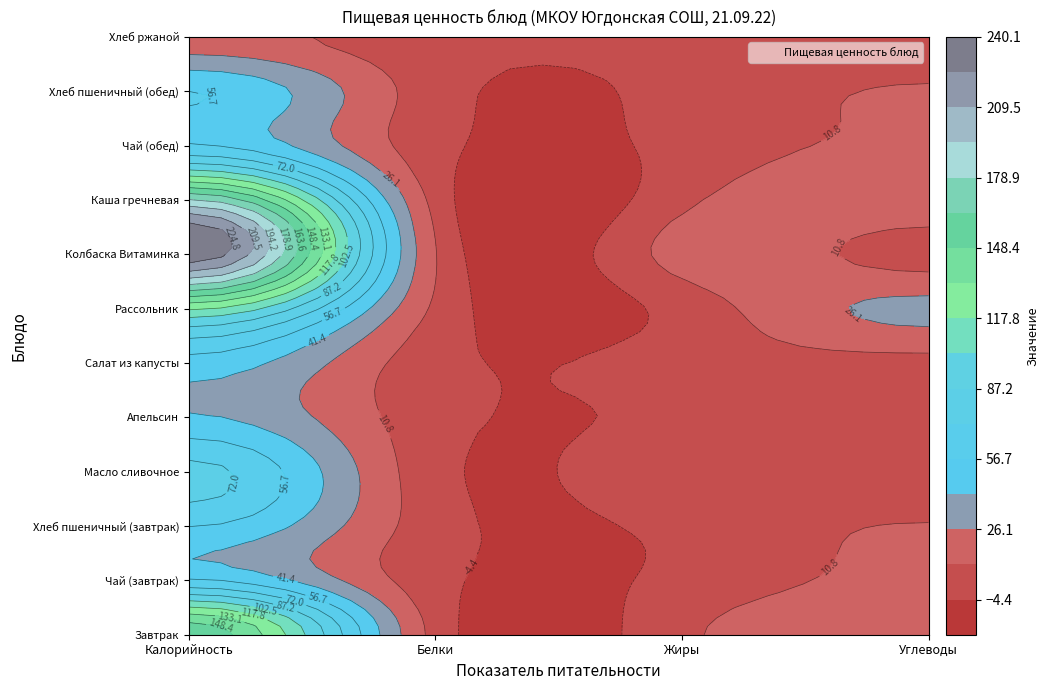

List the series in order of their peak value, highest first.

Колбаска Витаминка, Каша гречневая, Завтрак, Рассольник, Масло сливочное, Чай (завтрак), Чай (обед), Хлеб пшеничный (завтрак), Хлеб пшеничный (обед), Салат из капусты, Апельсин, Хлеб ржаной